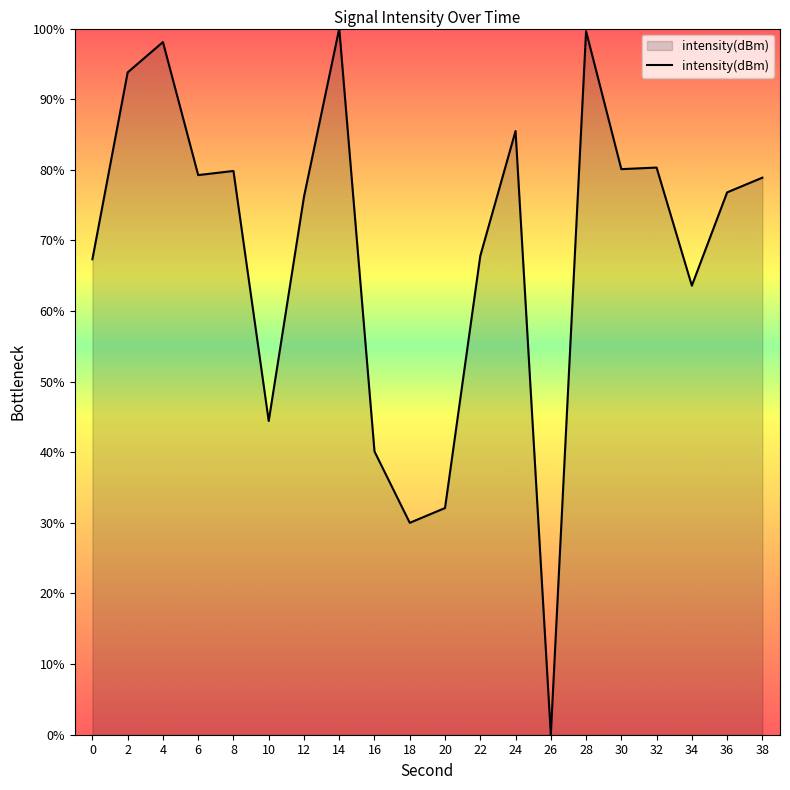

Which has a higher value, 4 or 10?

4